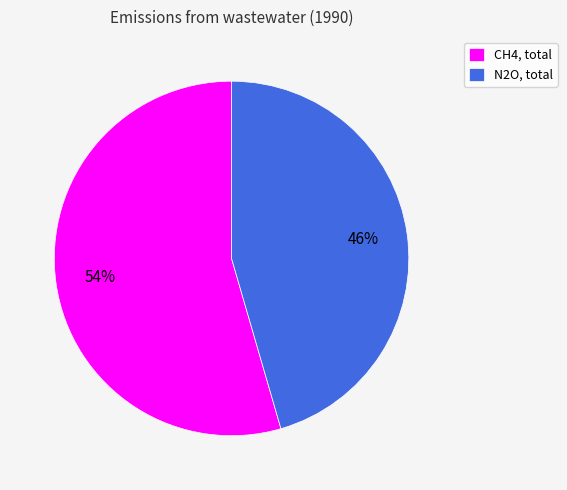

What is the majority slice?

CH4, total